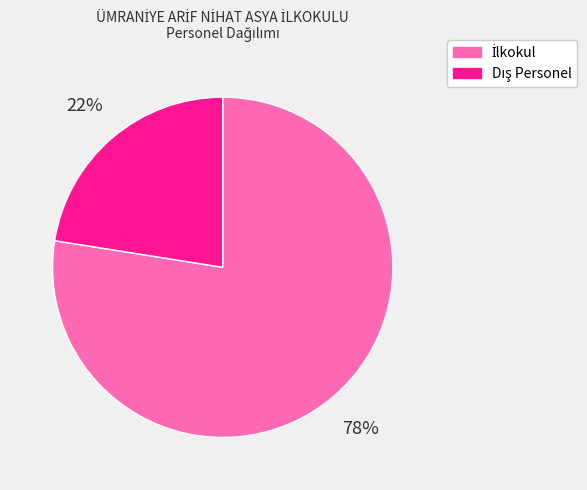

To the nearest percent, what is the average slice percentage?

50%